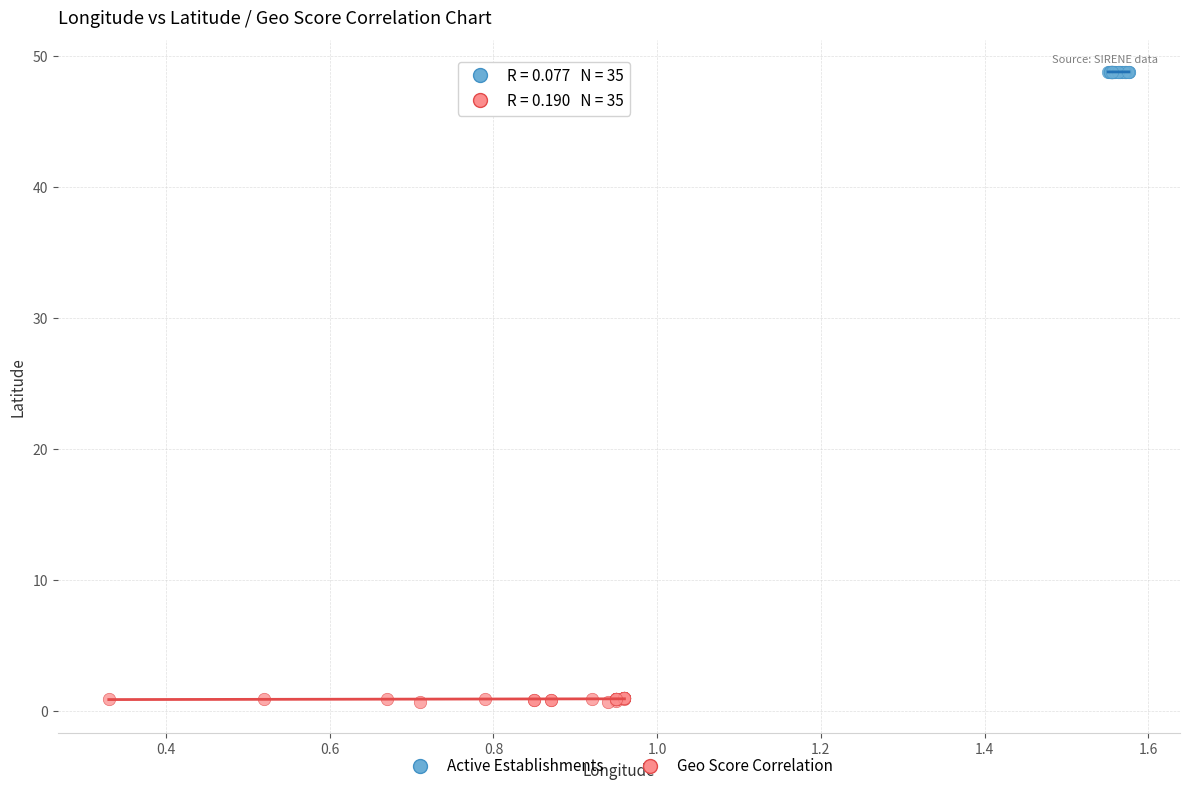

Which series contains the lowest Y value?

Geo Score Correlation